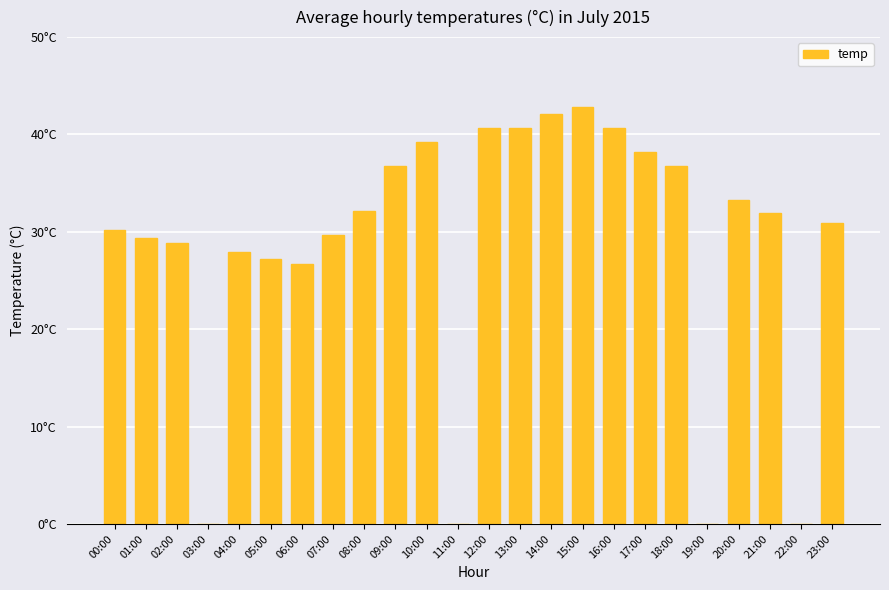

What is the greatest value displayed?

42.9